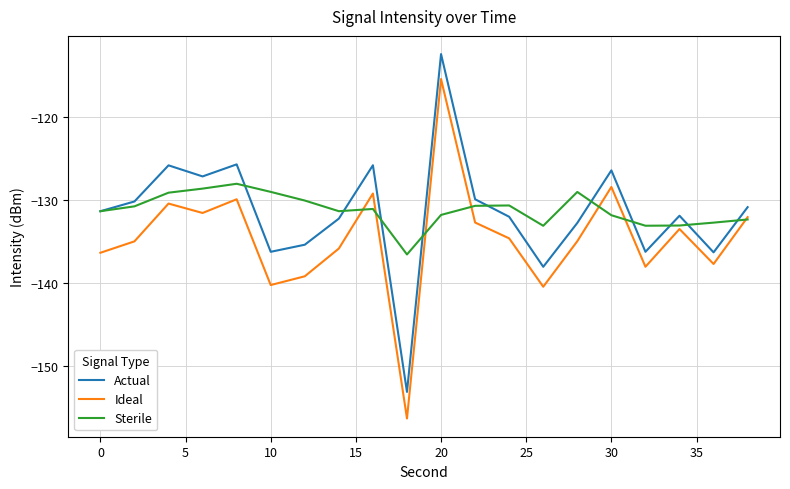

Which series has the widest spread of values?

Ideal